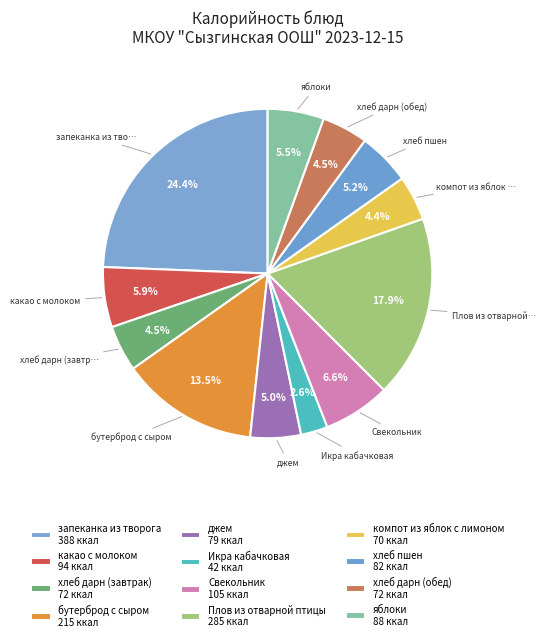

To the nearest percent, what percentage of the pie is яблоки?

6%